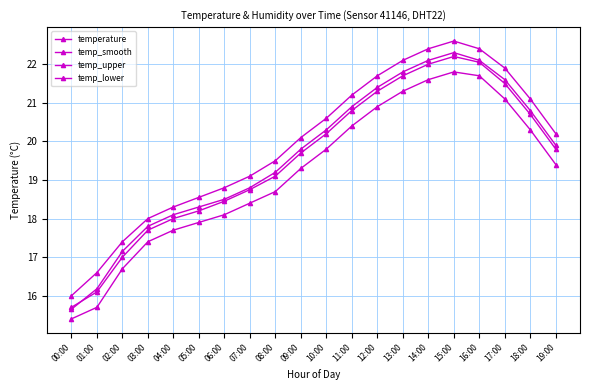

What is the sum of all temp_lower values?

383.6